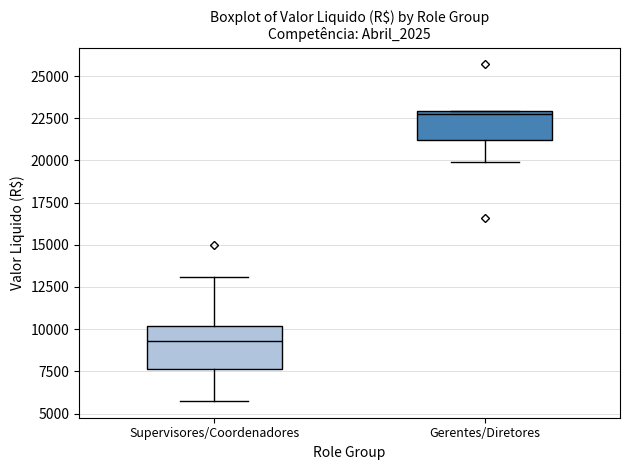

Reading left to right, read every box against the y-axis: the position of its median line, the range the box covers, and the ends of its whiskers. The values are not printed on the chart, so give them approximately, as read against the axis.

Supervisores/Coordenadores: median 9500, box 7500 to 10000, whiskers 5500 to 13000
Gerentes/Diretores: median 22500, box 21000 to 23000, whiskers 20000 to 23000